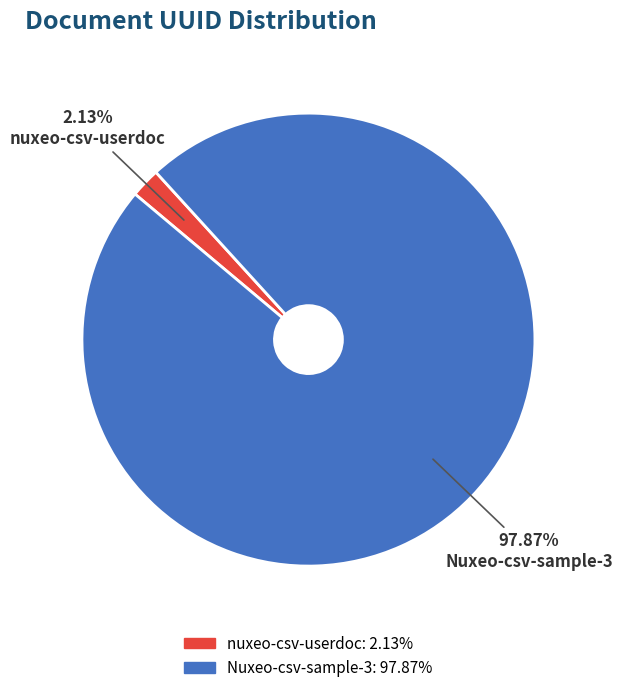

Is Nuxeo-csv-sample-3 the majority of the pie?

Yes